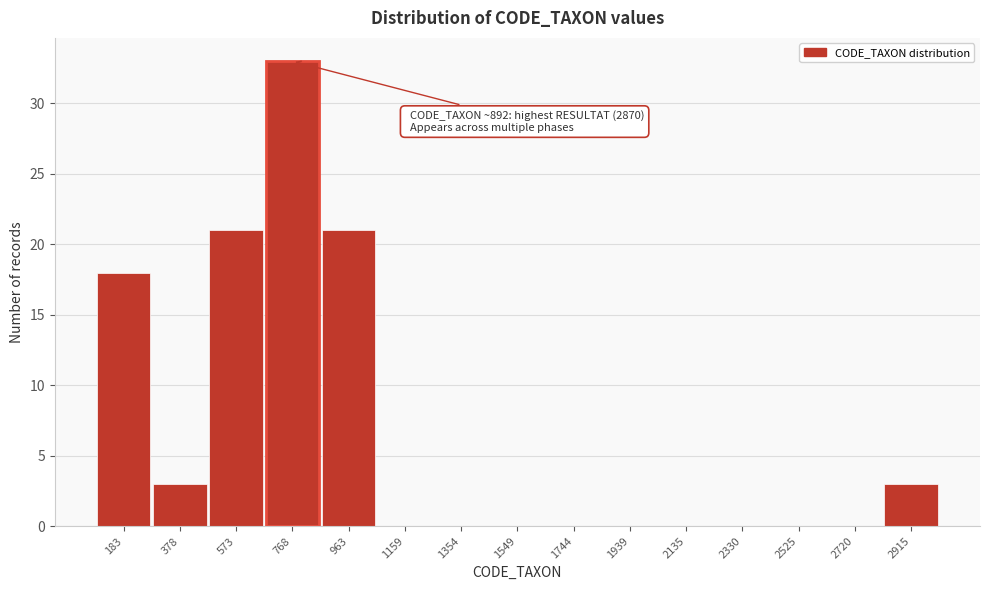

Reading right to left, extract all data points from this chart.

2915=3	2720=0	2525=0	2330=0	2135=0	1939=0	1744=0	1549=0	1354=0	1159=0	963=21	768=33	573=21	378=3	183=18